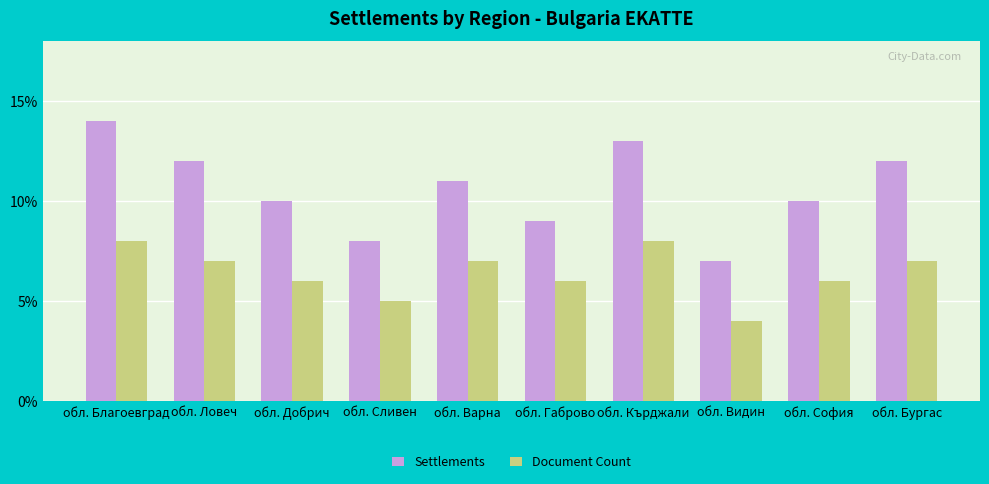

Is the value of Settlements at обл. Габрово greater than the value of Document Count at обл. Габрово?

Yes